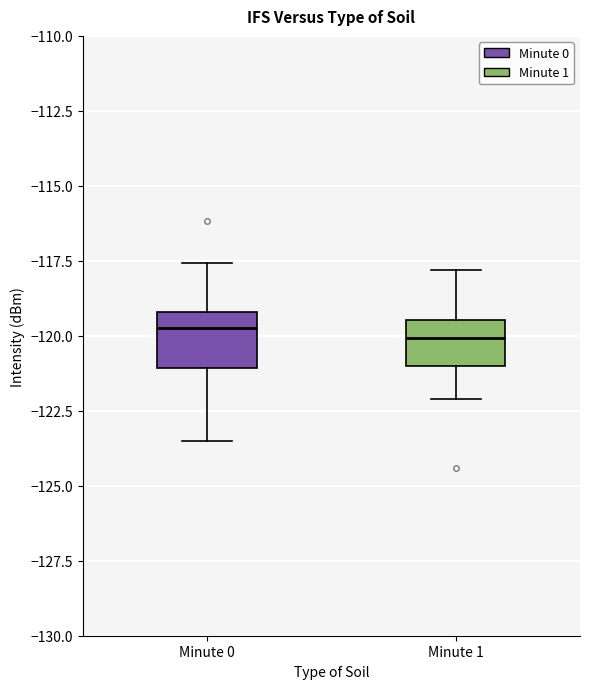

Where does the median line of the box for Minute 1 sit on the y-axis? The values are not printed on the chart, so give them approximately, as read against the axis.

-120.0